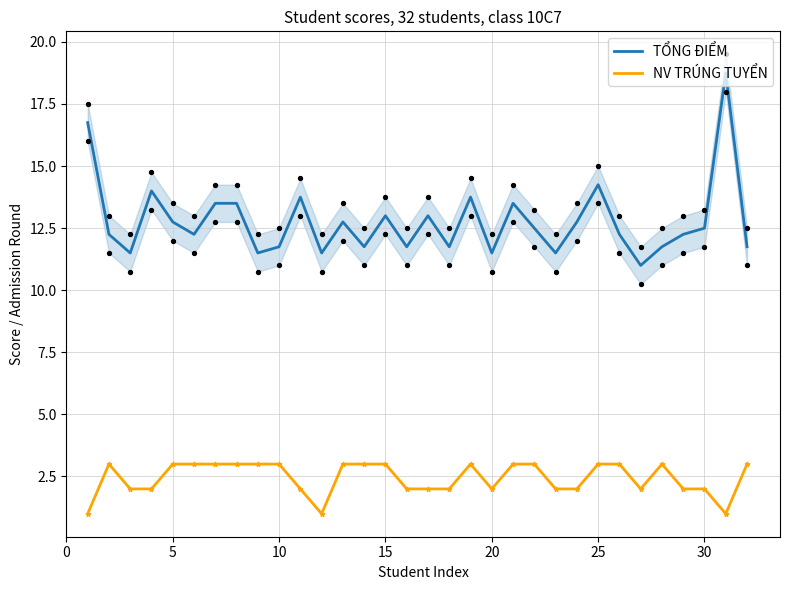

True or false: TỔNG ĐIỂM and NV TRÚNG TUYỂN intersect in this chart.

False